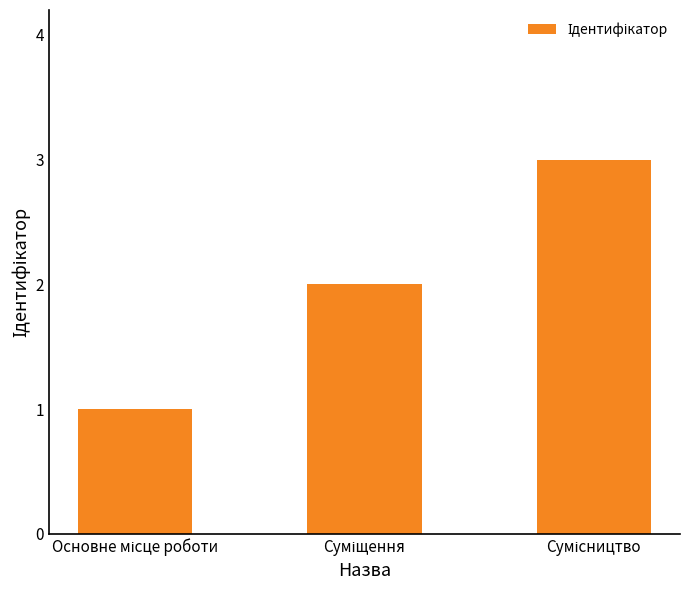

What is the greatest value displayed?

3